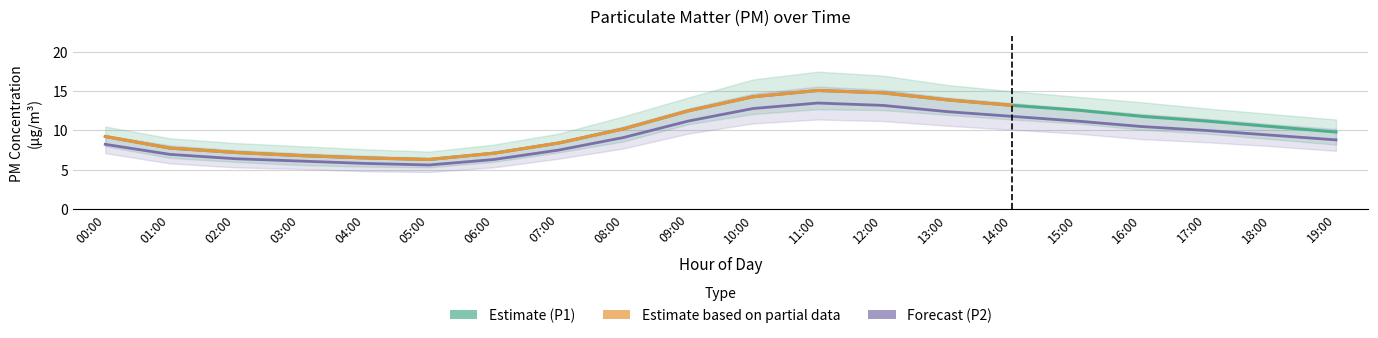

What is the difference between the second highest and second lowest values in the P1_upper series?

9.4